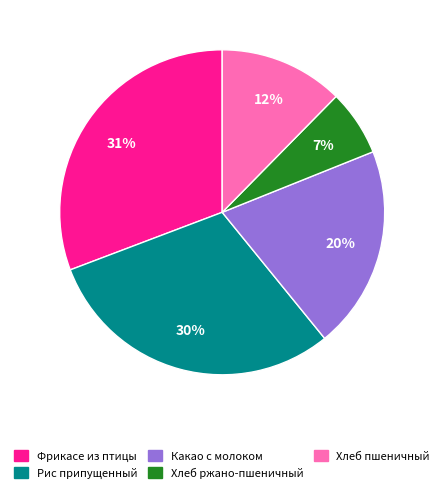

Is Хлеб пшеничный the majority of the pie?

No